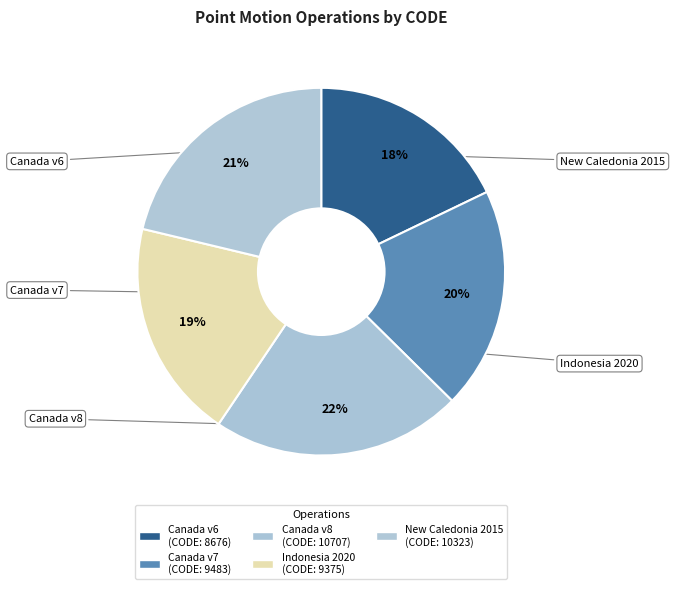

Rank the categories by value from lowest to highest.

Canada velocity grid v6, Indonesian Deformation Model 2020, Canada velocity grid v7, New Caledonia velocity model 2015, Canada velocity grid v8